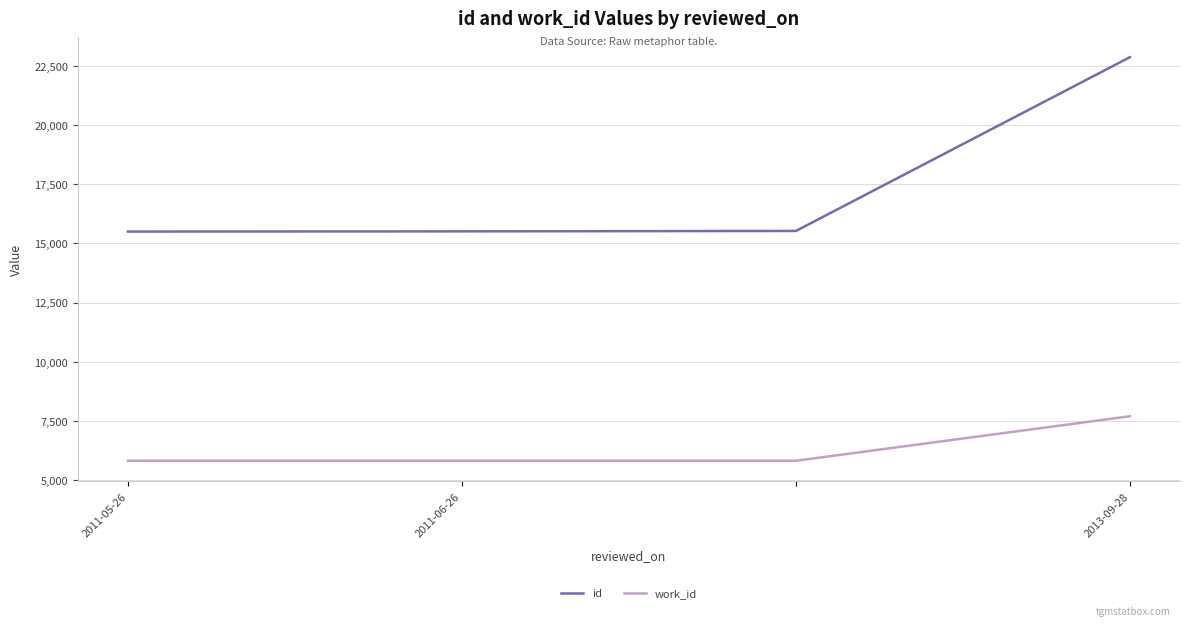

At how many categories does at least one series exceed 8054?

4